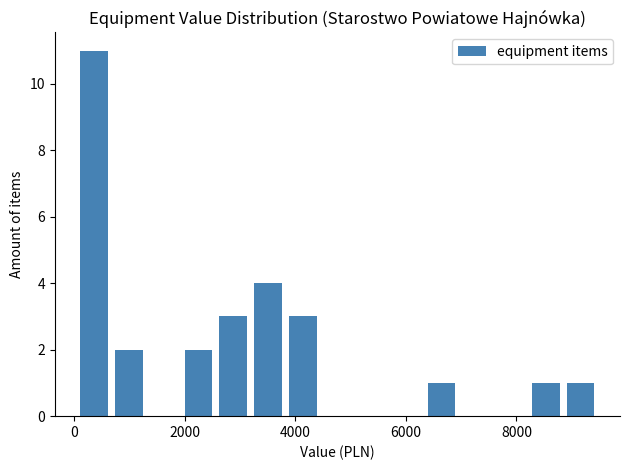

Around what value on the x-axis is the tallest bar? Give the approximate position of its centre, as read against the axis.

400